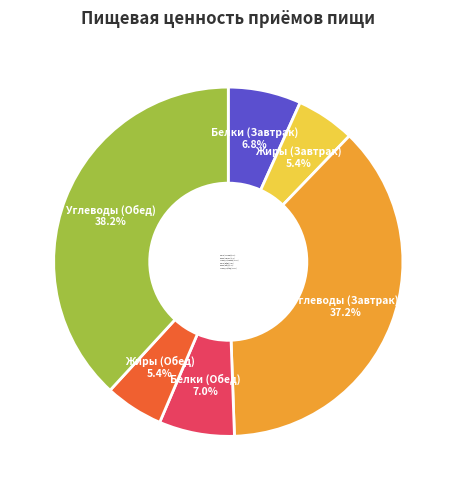

How many segments does this pie chart have?

6